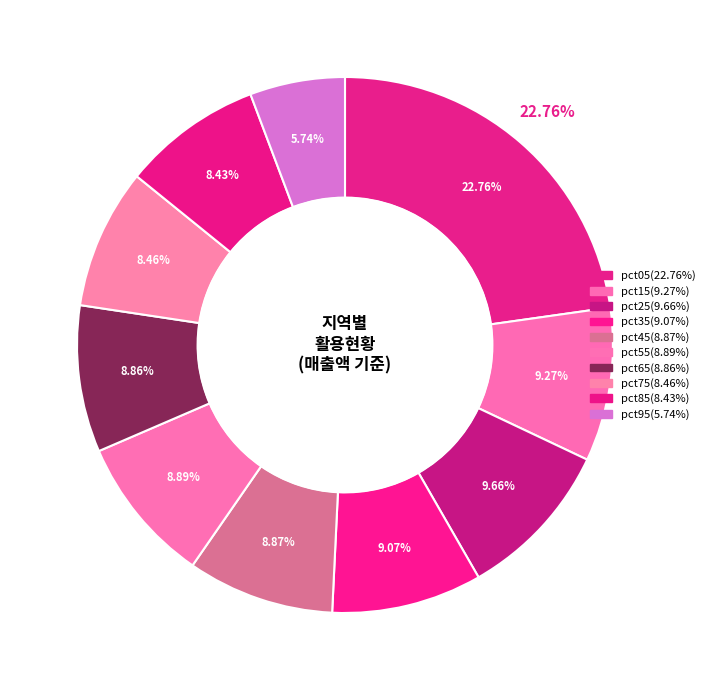

Rank the categories by value from highest to lowest.

pct05, pct25, pct15, pct35, pct55, pct45, pct65, pct75, pct85, pct95